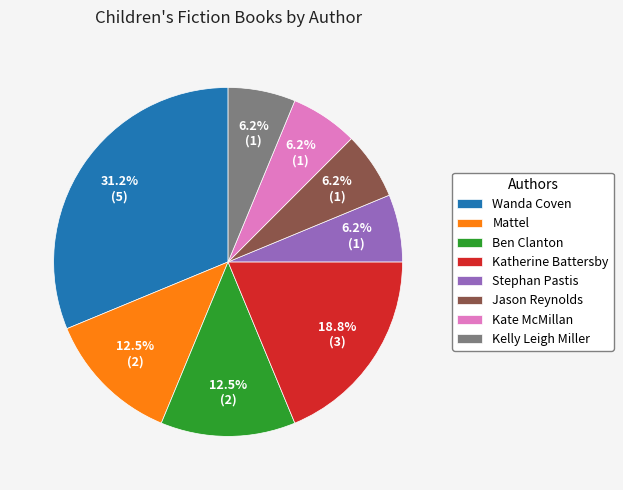

Does Katherine Battersby account for over 50% of the chart?

No